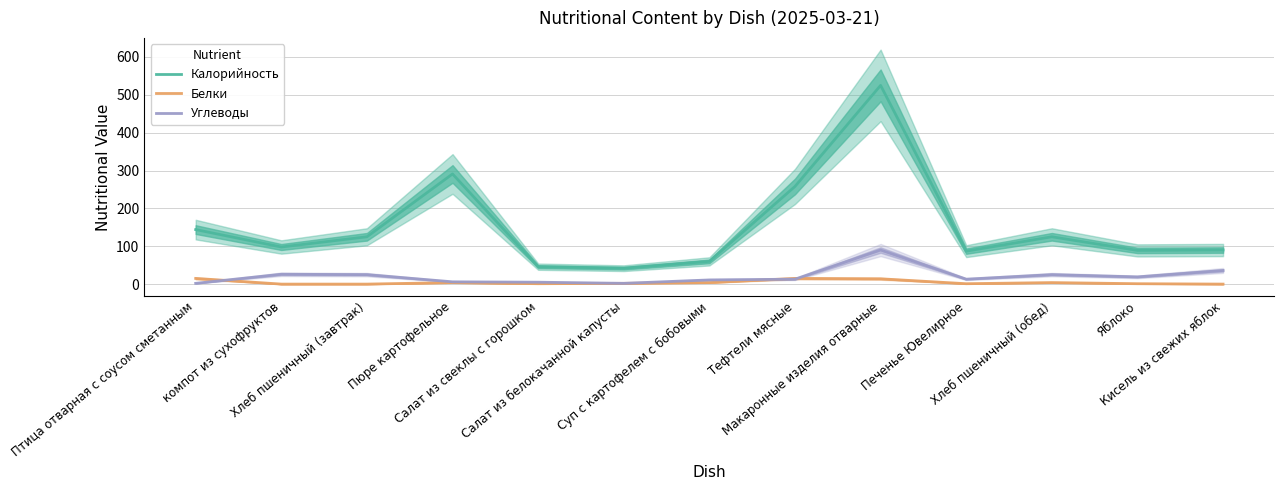

What is the spread (max minus min) of values at Печенье Ювелирное?

86